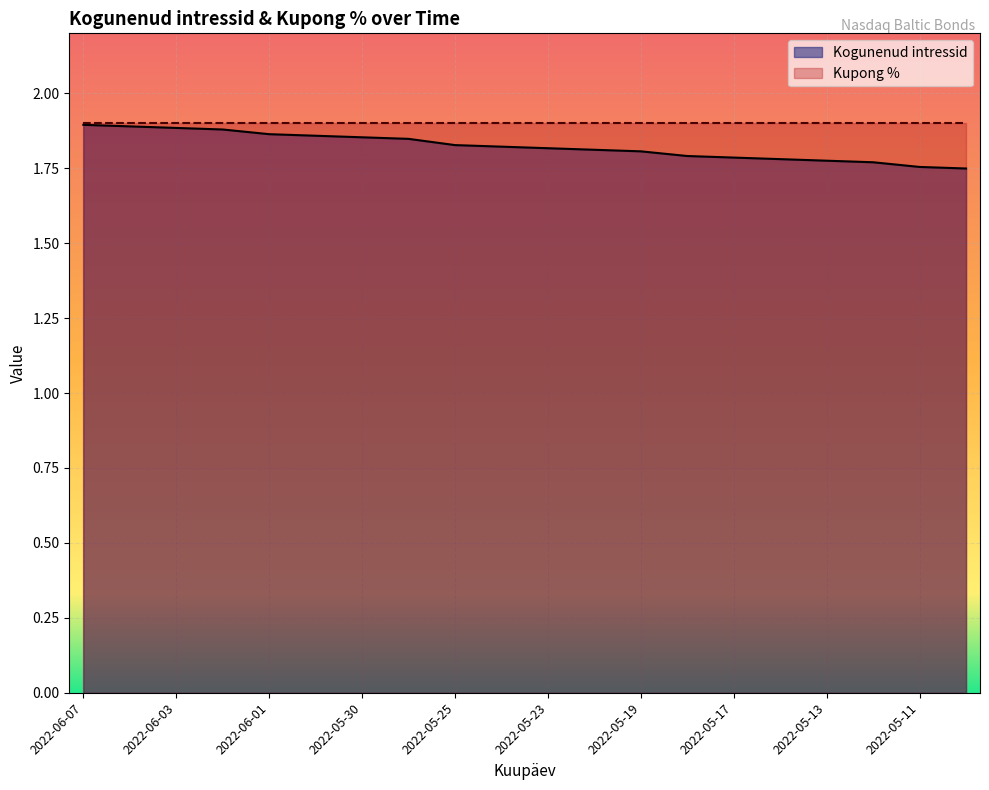

Between 2022-05-17 and 2022-05-10, which is larger?

2022-05-17